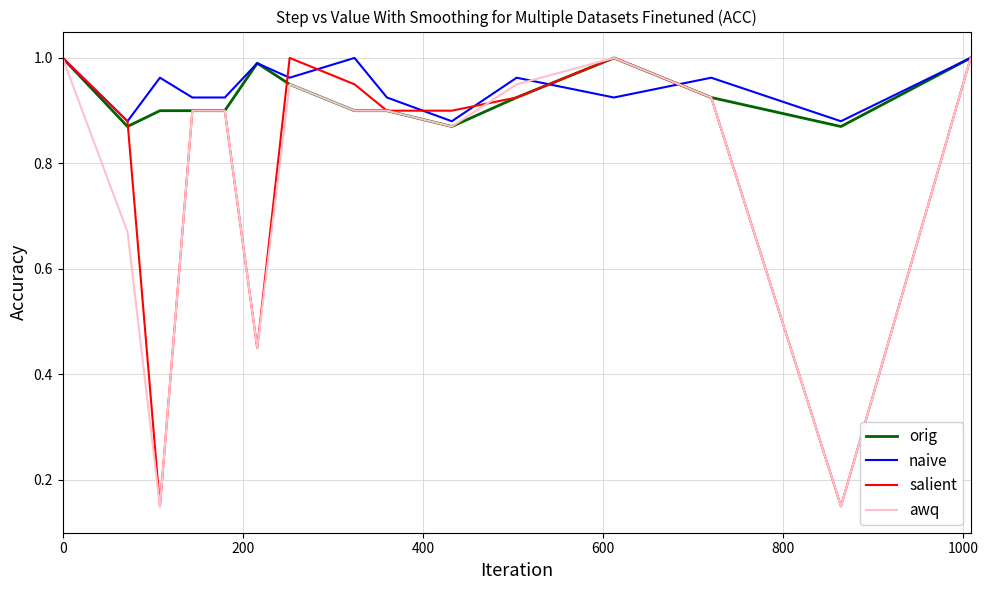

What is the average value of the naive series?

0.9